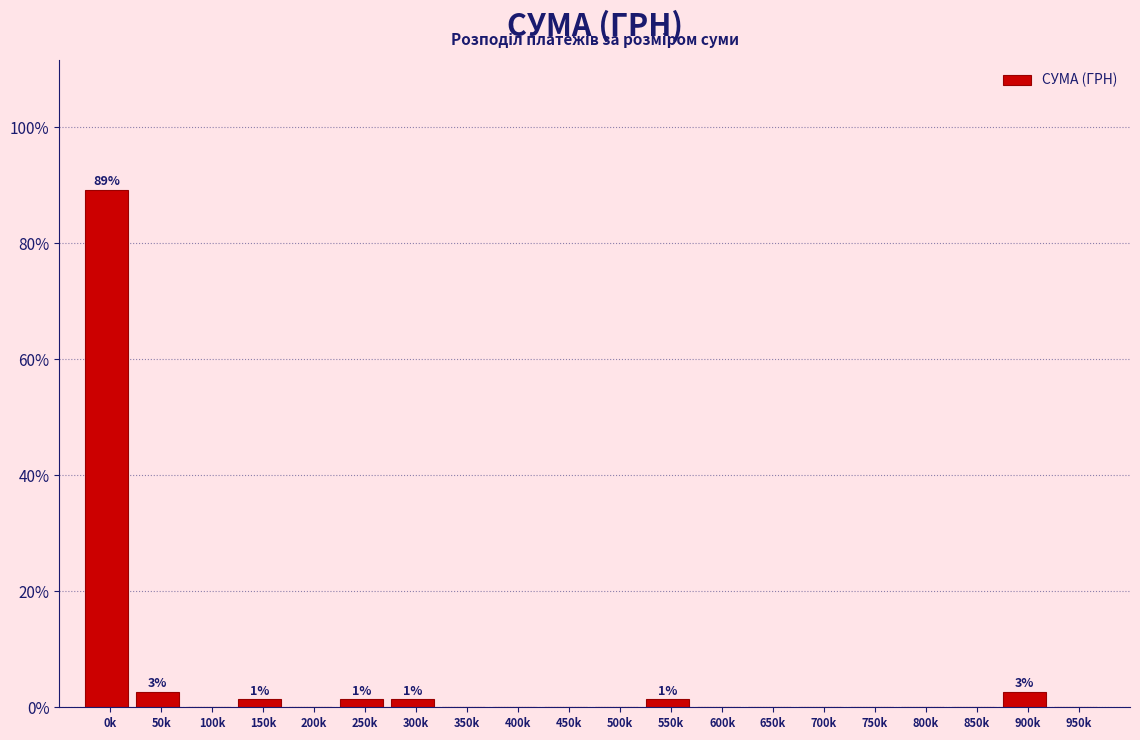

Reading left to right, what are all the values shown in this chart?

0k=89.2	50k=2.7	100k=0.0	150k=1.4	200k=0.0	250k=1.4	300k=1.4	350k=0.0	400k=0.0	450k=0.0	500k=0.0	550k=1.4	600k=0.0	650k=0.0	700k=0.0	750k=0.0	800k=0.0	850k=0.0	900k=2.7	950k=0.0